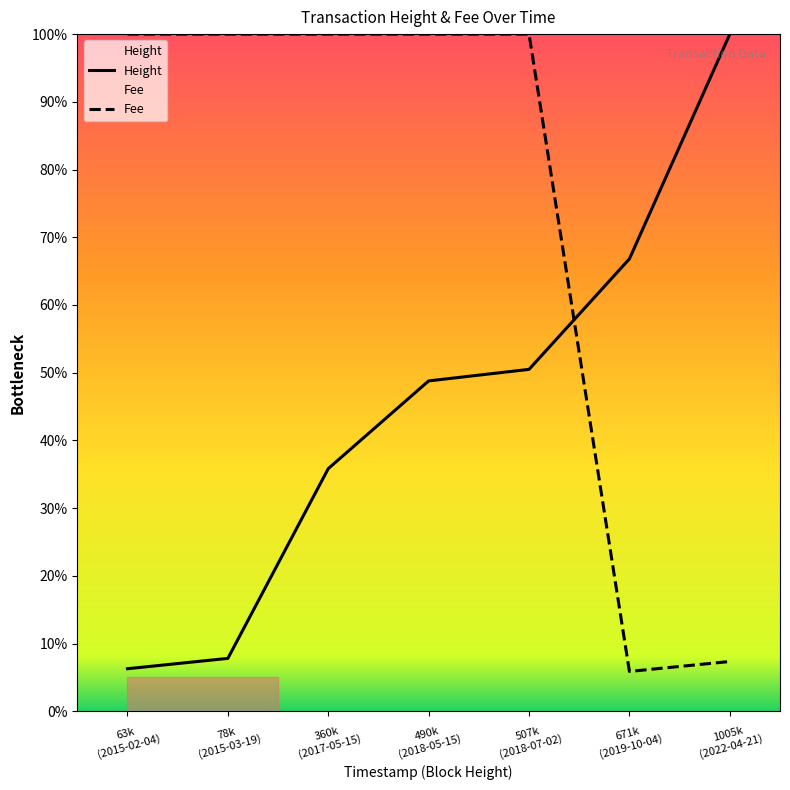

How many lines are shown in the chart?

2